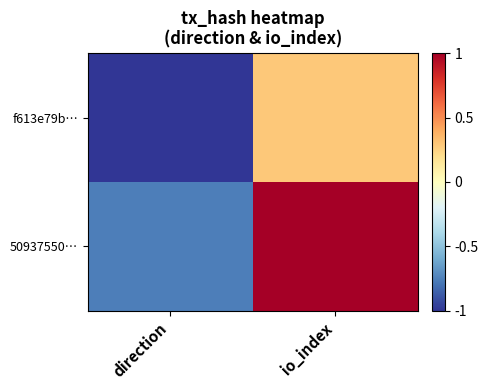

Rank the series by their average value, from lowest to highest.

f613e79b…, 50937550…